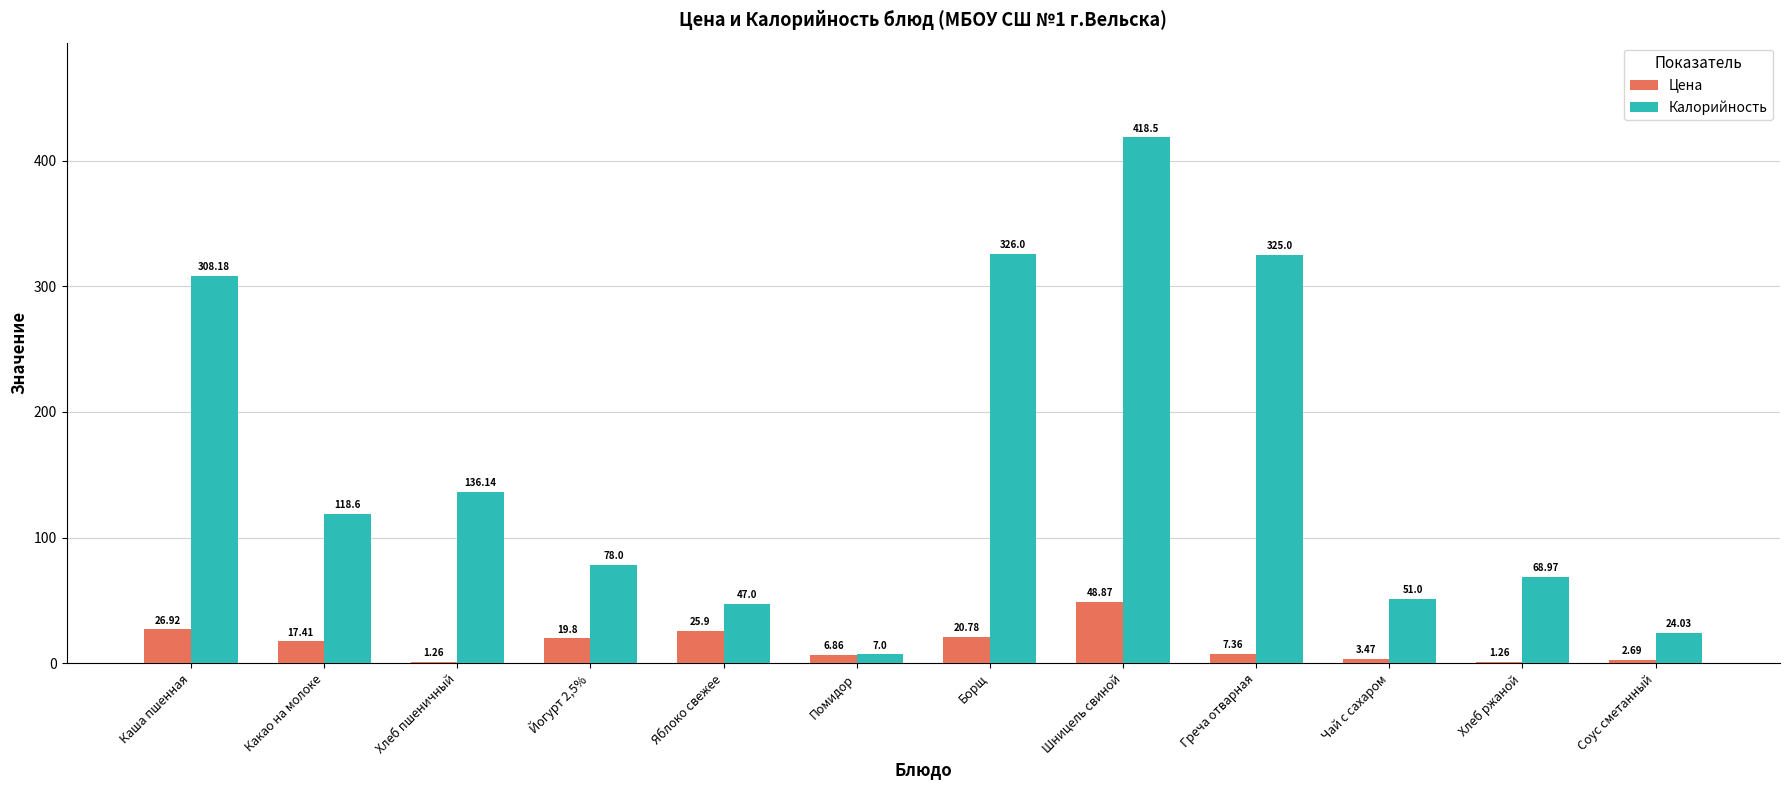

Is the value of Калорийность at Борщ greater than the value of Цена at Хлеб пшеничный?

Yes